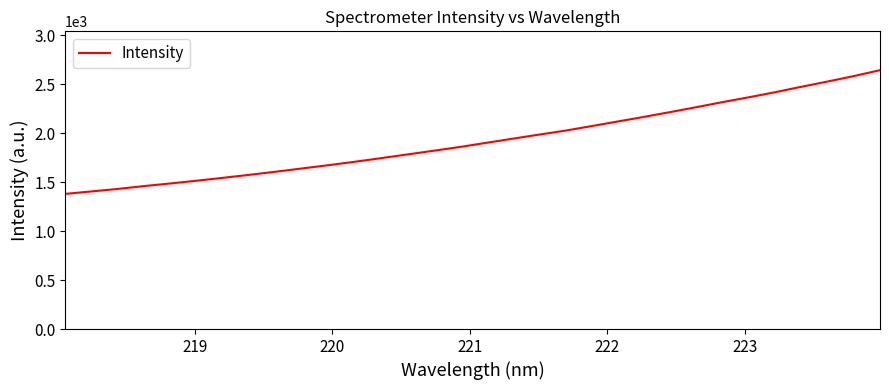

What is the difference between the maximum and minimum values?

1263.5